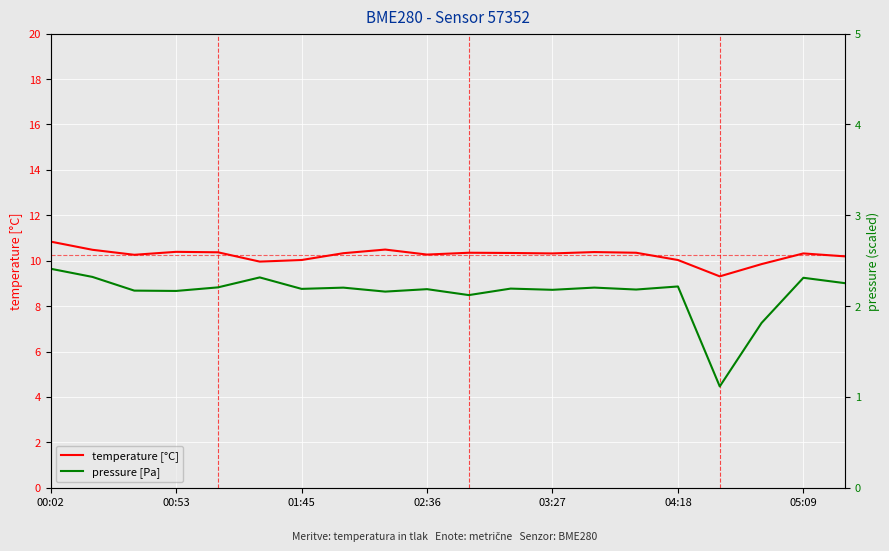

What is the minimum value for temperature [°C]?

9.3